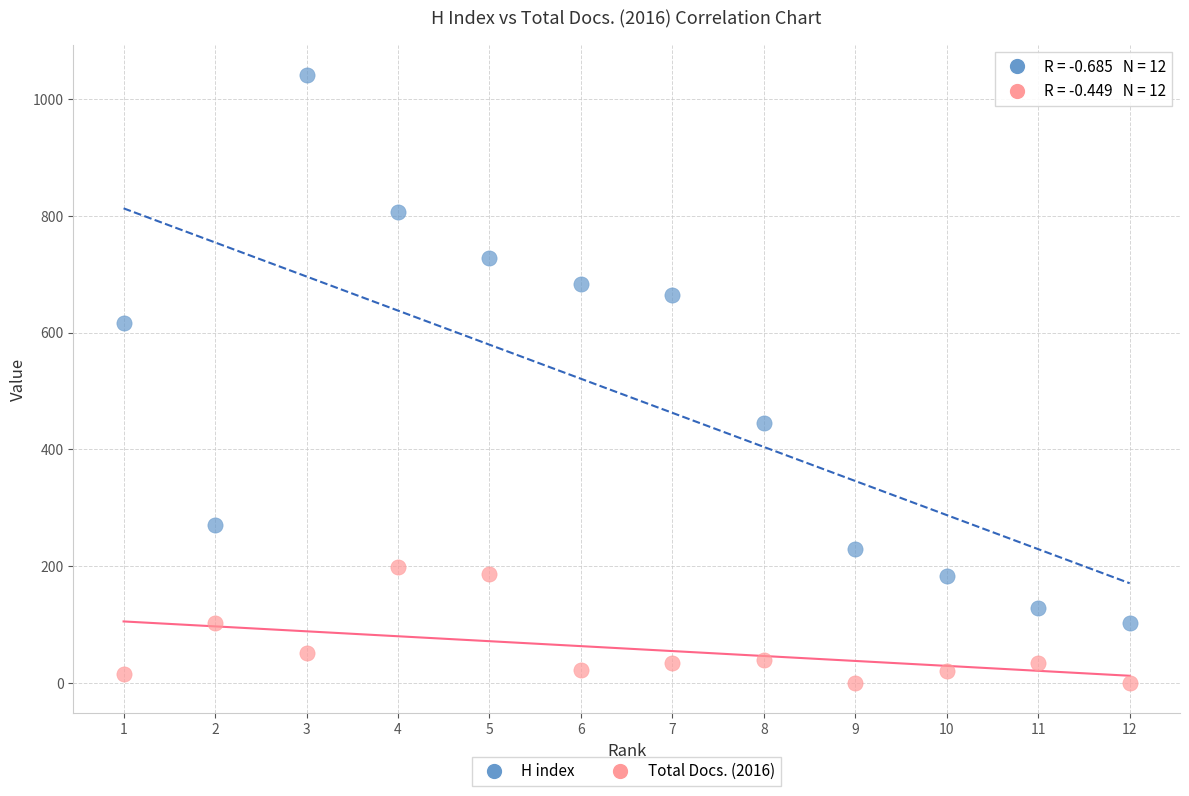

What are all the series names shown in the legend?

H index, Total Docs. (2016)